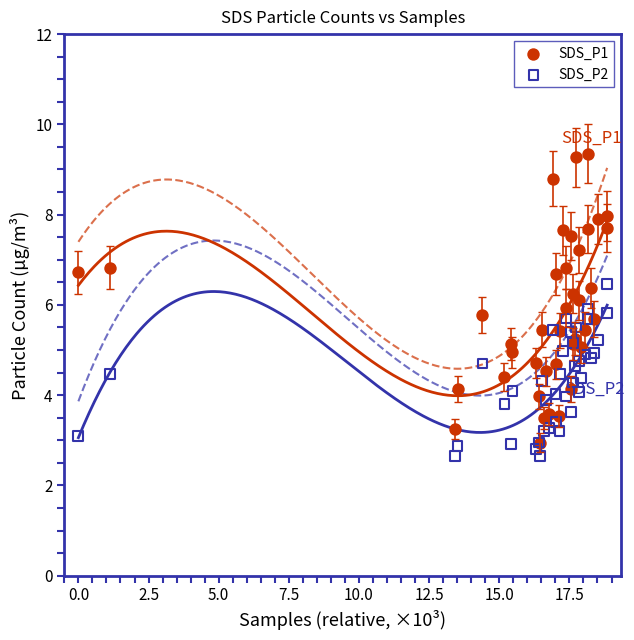

What are all the series names shown in the legend?

SDS_P1, SDS_P2